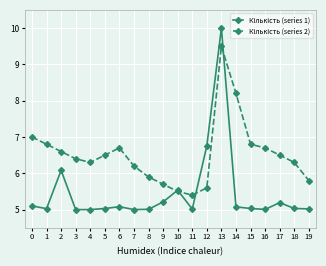

What is the total value across all series at 13?

19.5